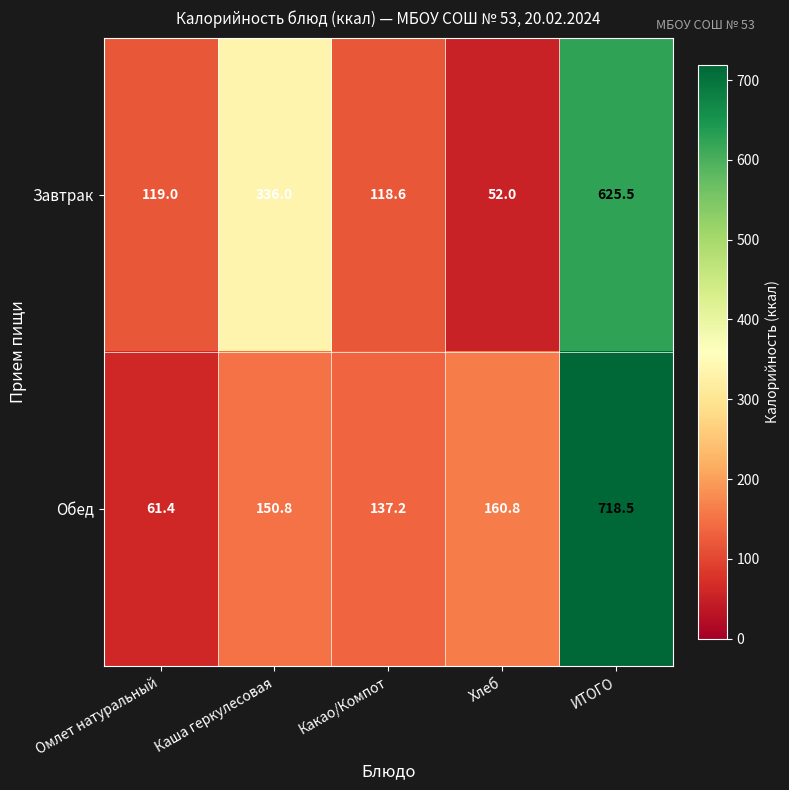

Is the value of Завтрак at ИТОГО greater than the value of Обед at ИТОГО?

No